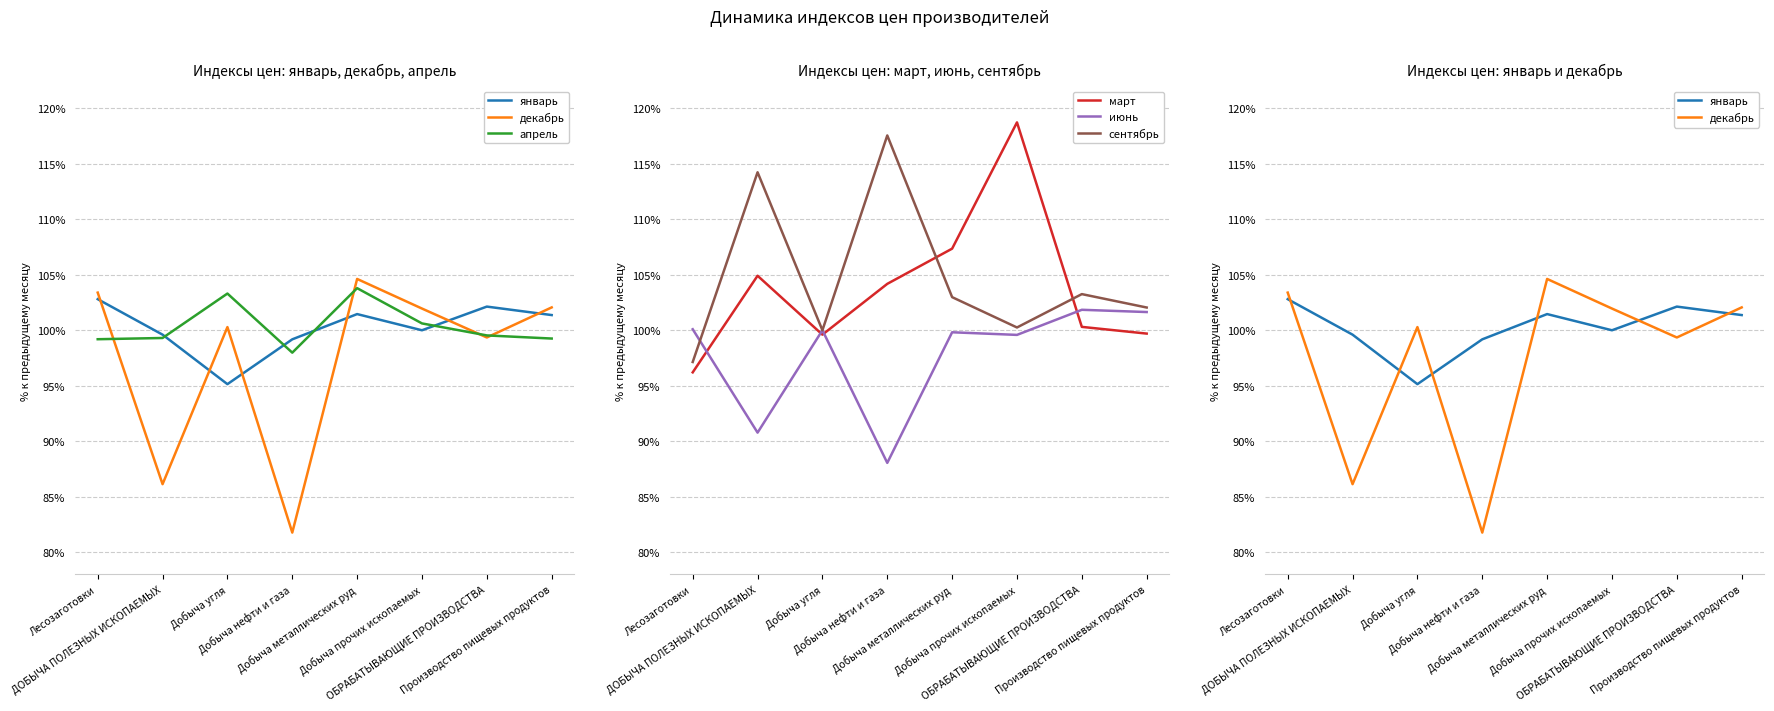

What is the label of the 7th point from the left?

ОБРАБАТЫВАЮЩИЕ ПРОИЗВОДСТВА